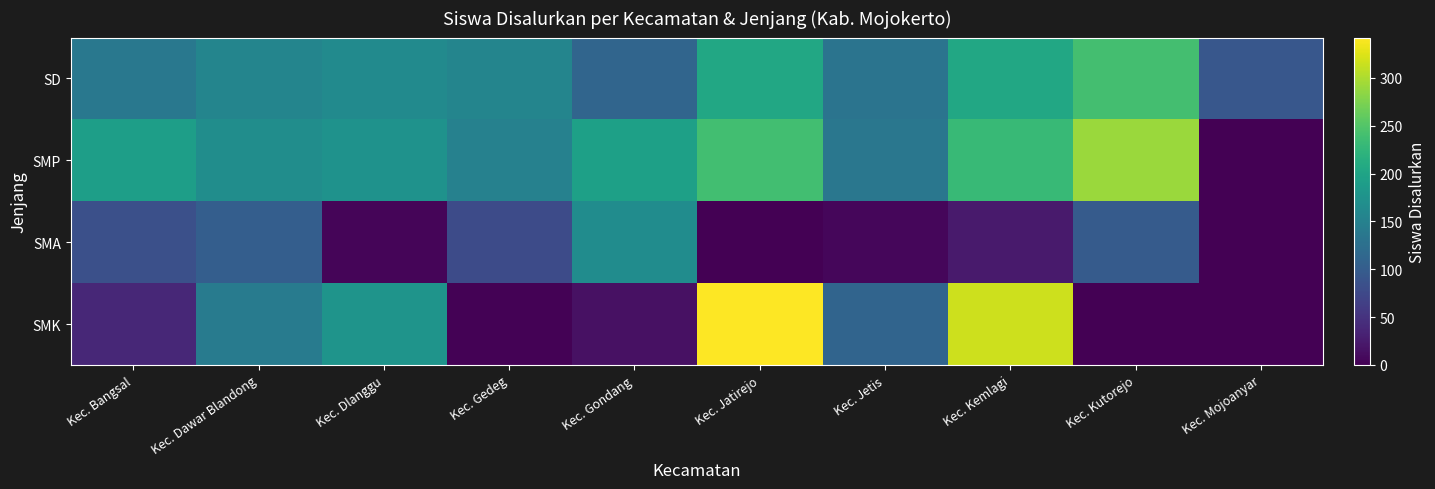

Reading right to left, transcribe all the data shown in this chart.

SD: Kec. Mojoanyar=93	Kec. Kutorejo=240	Kec. Kemlagi=205	Kec. Jetis=132	Kec. Jatirejo=205	Kec. Gondang=112	Kec. Gedeg=155	Kec. Dlanggu=164	Kec. Dawar Blandong=156	Kec. Bangsal=137
SMP: Kec. Mojoanyar=0	Kec. Kutorejo=291	Kec. Kemlagi=231	Kec. Jetis=136	Kec. Jatirejo=239	Kec. Gondang=194	Kec. Gedeg=150	Kec. Dlanggu=175	Kec. Dawar Blandong=167	Kec. Bangsal=192
SMA: Kec. Mojoanyar=0	Kec. Kutorejo=98	Kec. Kemlagi=25	Kec. Jetis=6	Kec. Jatirejo=1	Kec. Gondang=166	Kec. Gedeg=78	Kec. Dlanggu=5	Kec. Dawar Blandong=102	Kec. Bangsal=83
SMK: Kec. Mojoanyar=0	Kec. Kutorejo=1	Kec. Kemlagi=316	Kec. Jetis=110	Kec. Jatirejo=342	Kec. Gondang=16	Kec. Gedeg=2	Kec. Dlanggu=177	Kec. Dawar Blandong=142	Kec. Bangsal=38